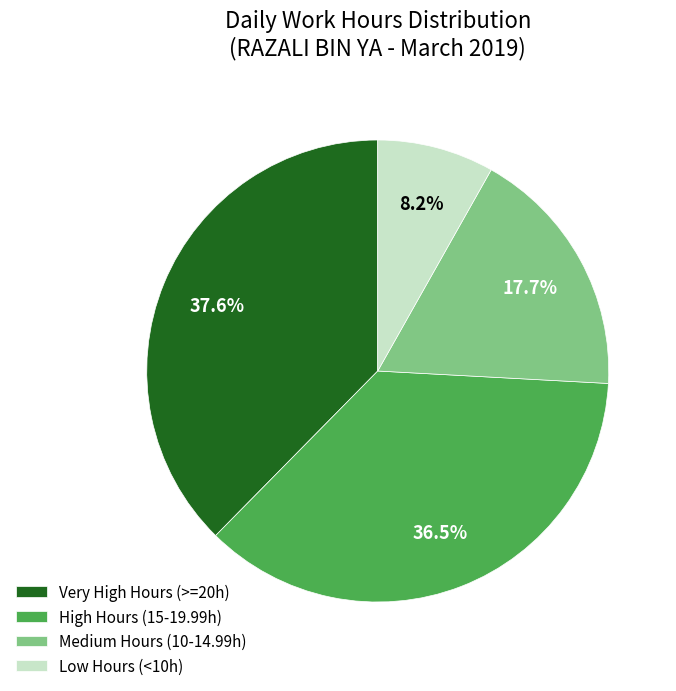

To the nearest percent, what is the difference between the largest and smallest slice percentages?

29%